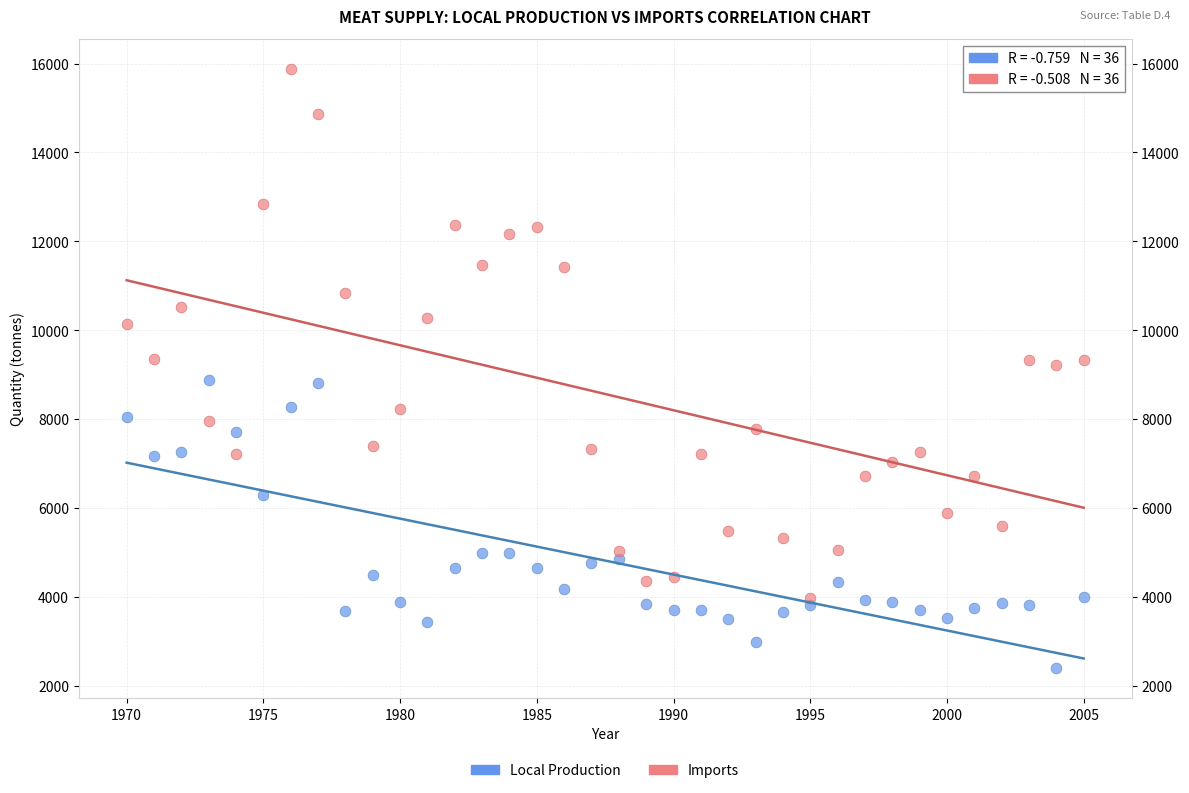

Which series contains the highest Y value?

Imports